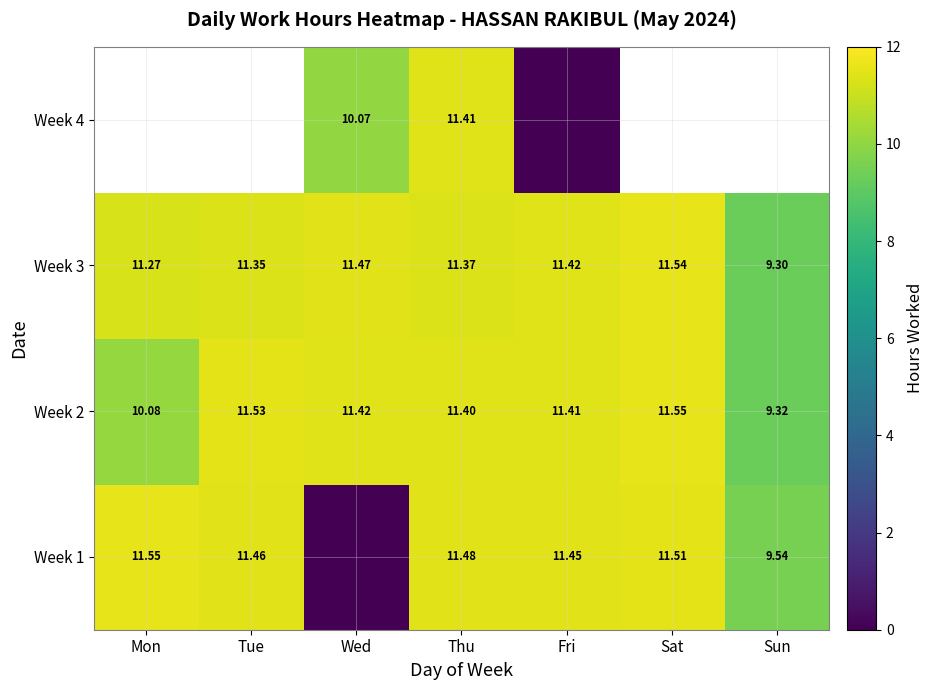

Is the value of Week 2 at Mon greater than the value of Week 3 at Tue?

No